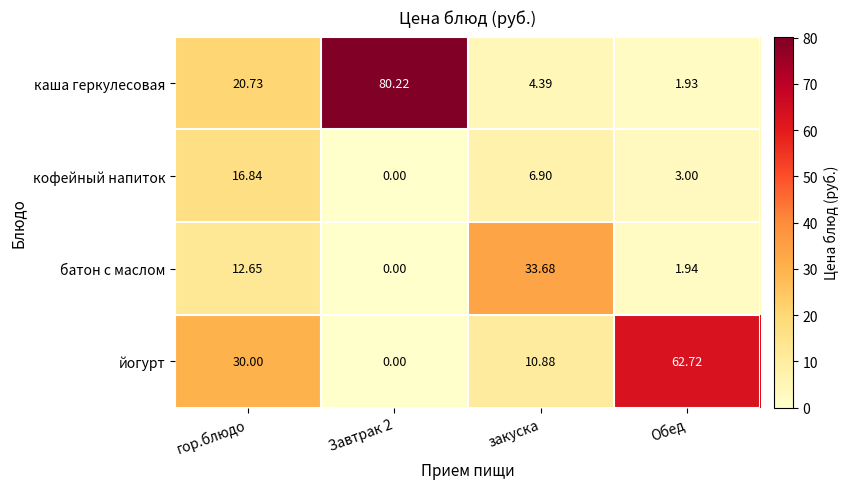

Which series has the largest total across all categories?

каша геркулесовая